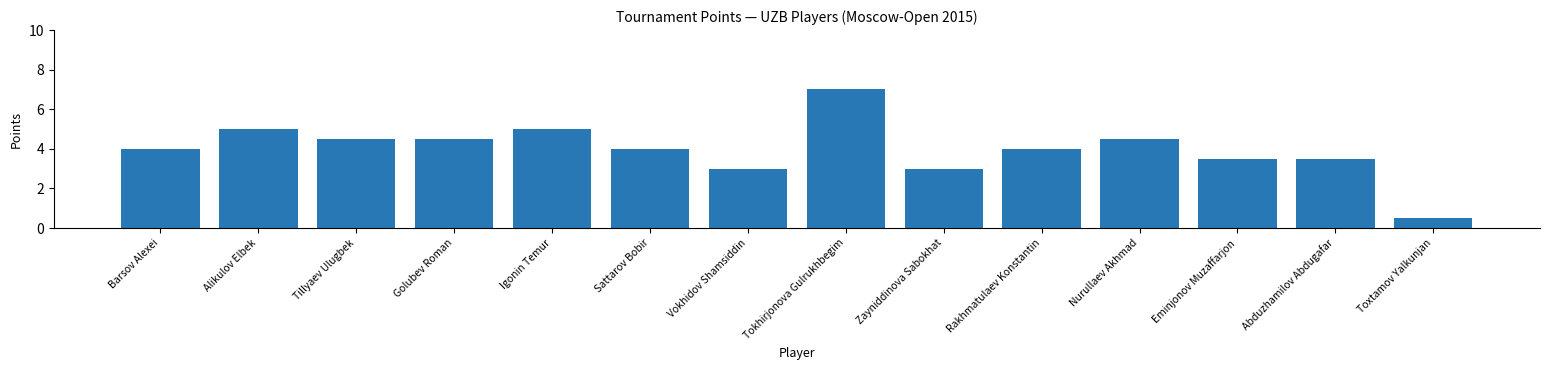

What value does the data have at Sattarov Bobir?

4.0